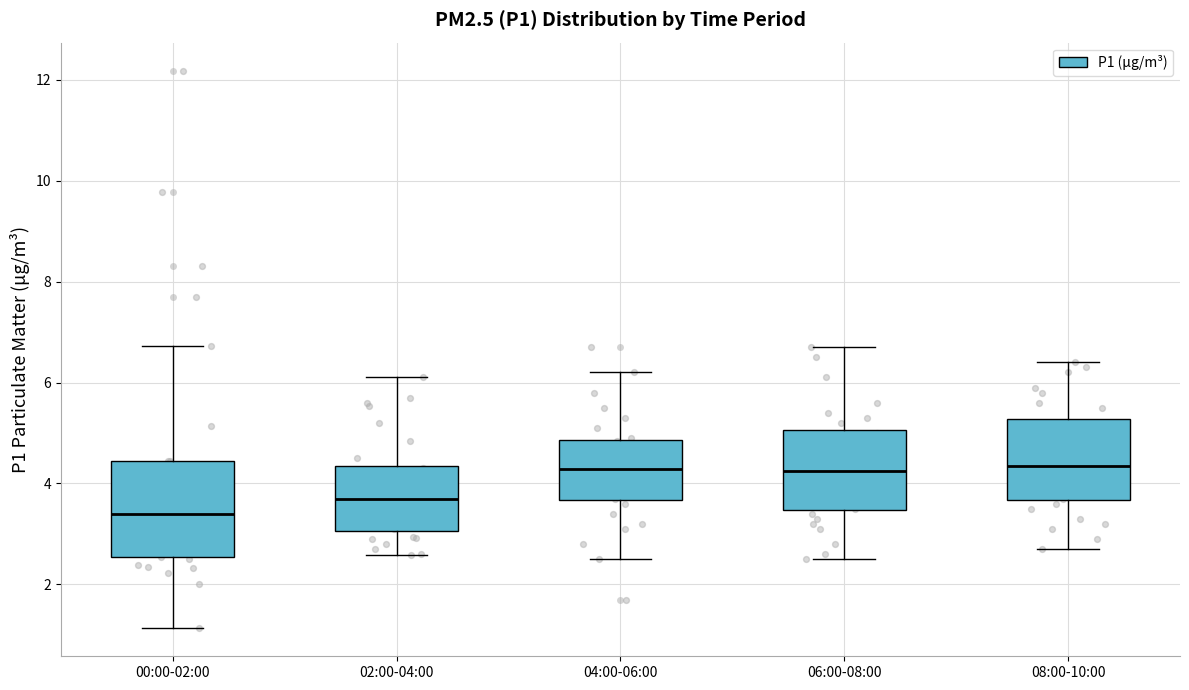

Reading left to right, read every box against the y-axis: the position of its median line, the range the box covers, and the ends of its whiskers. The values are not printed on the chart, so give them approximately, as read against the axis.

00:00-02:00: median 3.4, box 2.6 to 4.4, whiskers 1.2 to 6.8
02:00-04:00: median 3.8, box 3.0 to 4.4, whiskers 2.6 to 6.2
04:00-06:00: median 4.2, box 3.6 to 4.8, whiskers 2.6 to 6.2
06:00-08:00: median 4.2, box 3.4 to 5.0, whiskers 2.6 to 6.8
08:00-10:00: median 4.4, box 3.6 to 5.2, whiskers 2.8 to 6.4